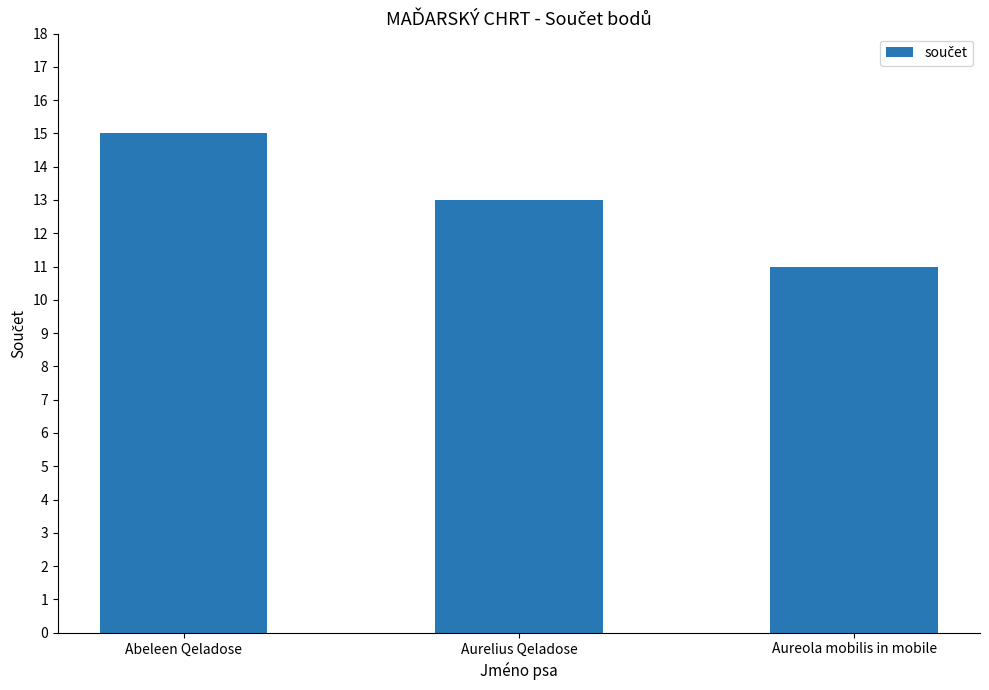

Reading right to left, extract all data points from this chart.

Aureola mobilis in mobile=11	Aurelius Qeladose=13	Abeleen Qeladose=15